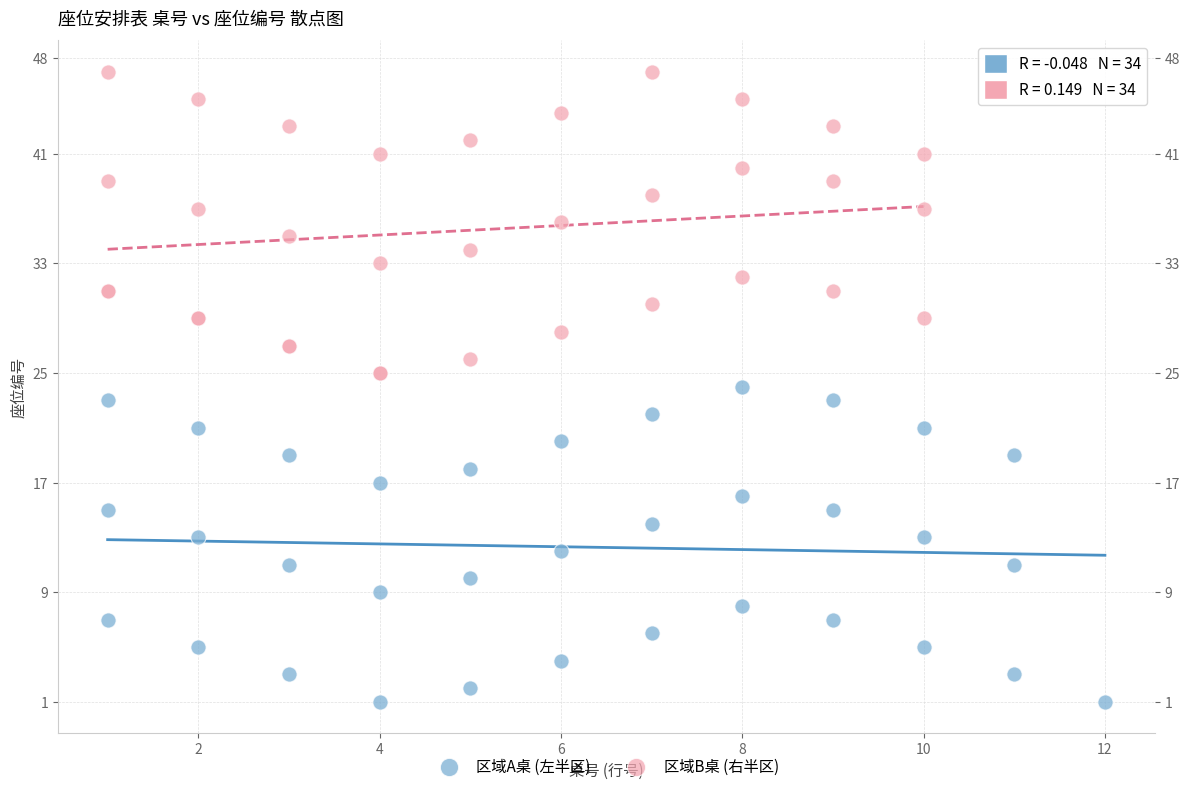

Which series reaches the minimum Y coordinate?

区域A桌 (左半区)